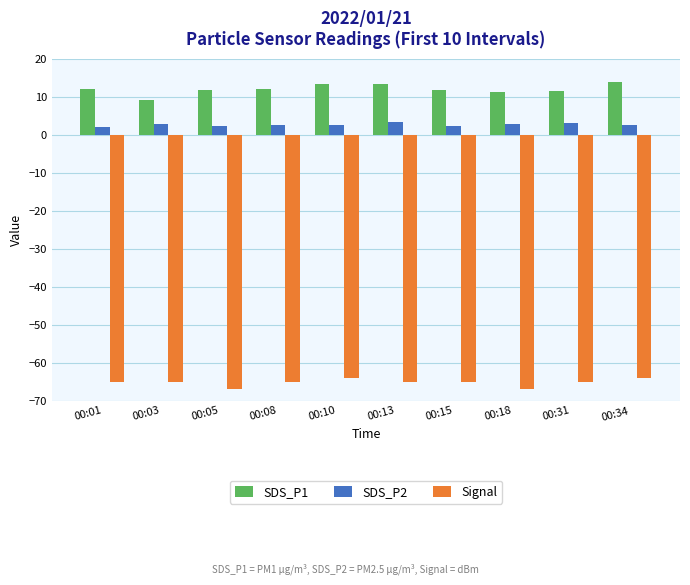

What is the maximum value for SDS_P1?

14.0